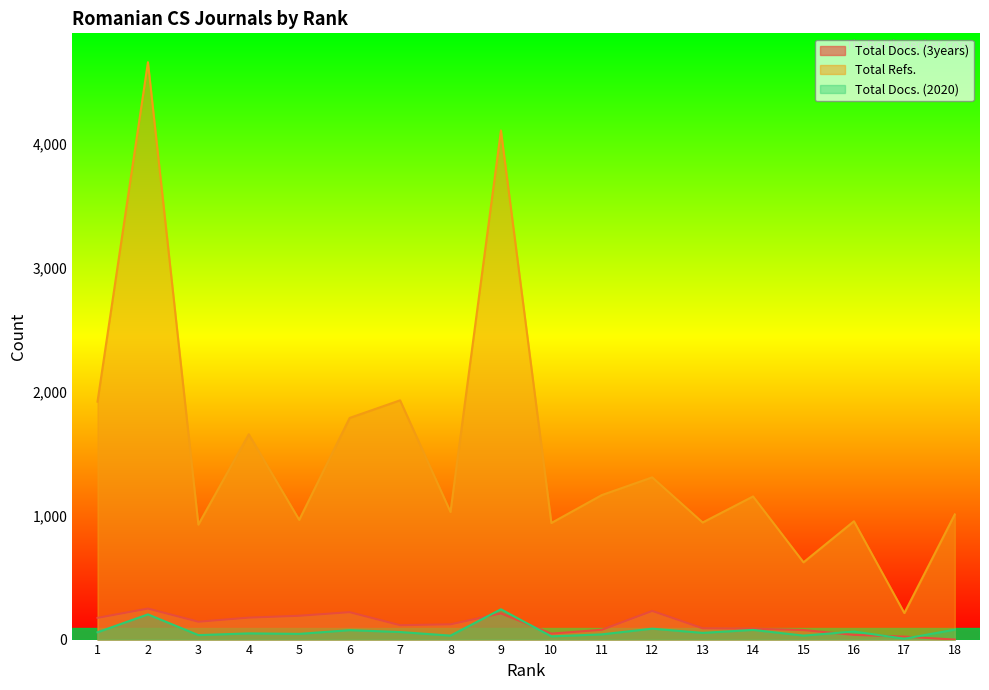

Where does the Total Refs. series first go above 1154?

1